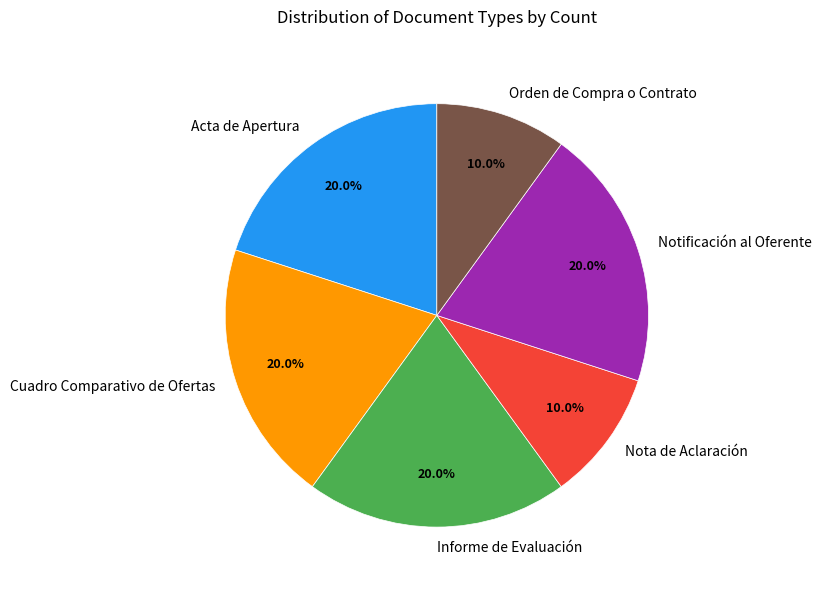

To the nearest percent, what is the combined percentage of Acta de Apertura and Cuadro Comparativo de Ofertas?

40%